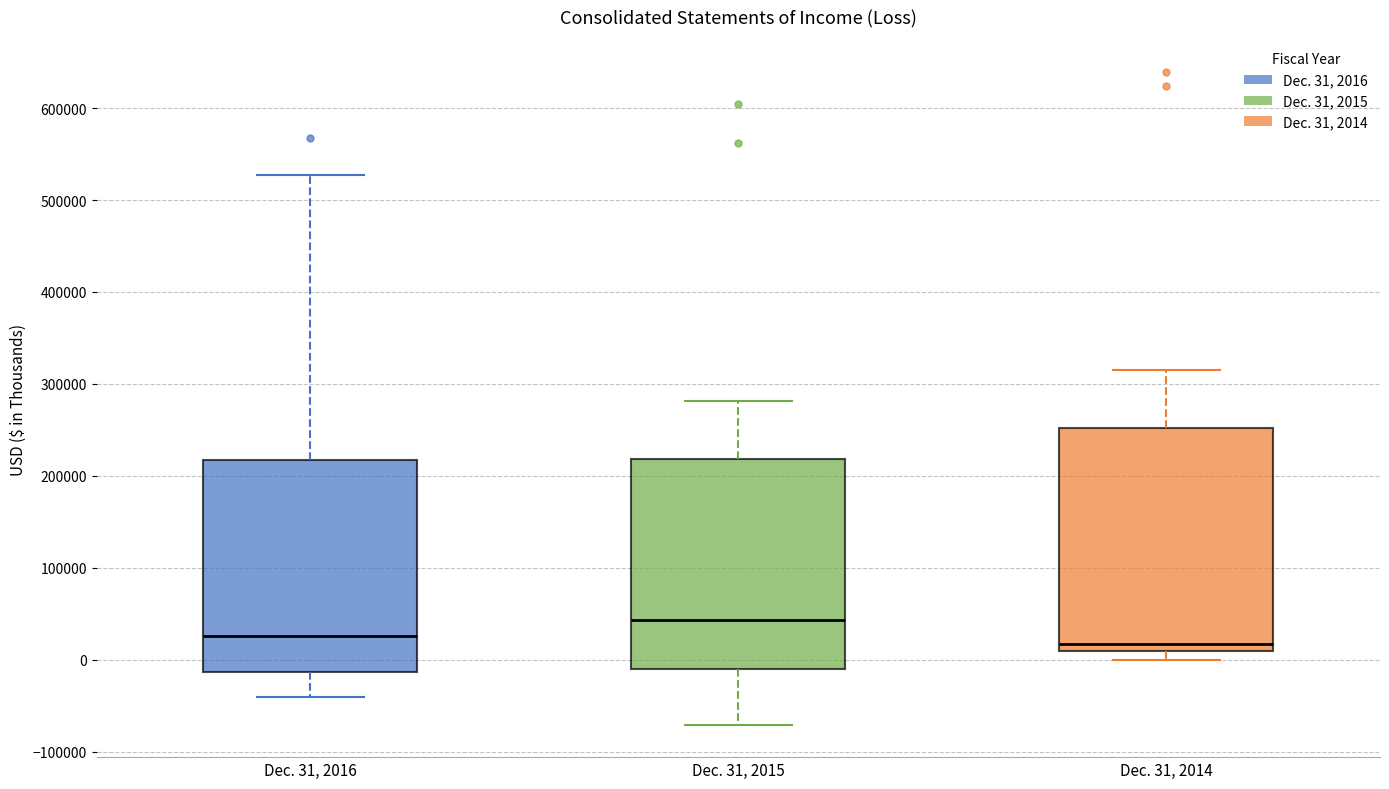

Where is the lower edge of the box for Dec. 31, 2016 on the y-axis? The values are not printed on the chart, so give them approximately, as read against the axis.

-10000